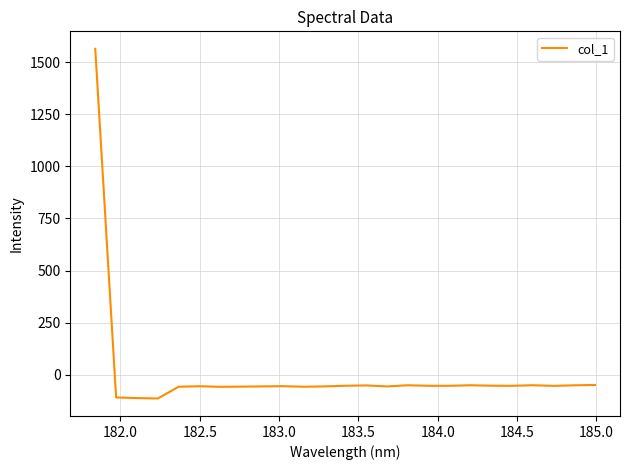

Is this an area chart (filled region under the line)?

No